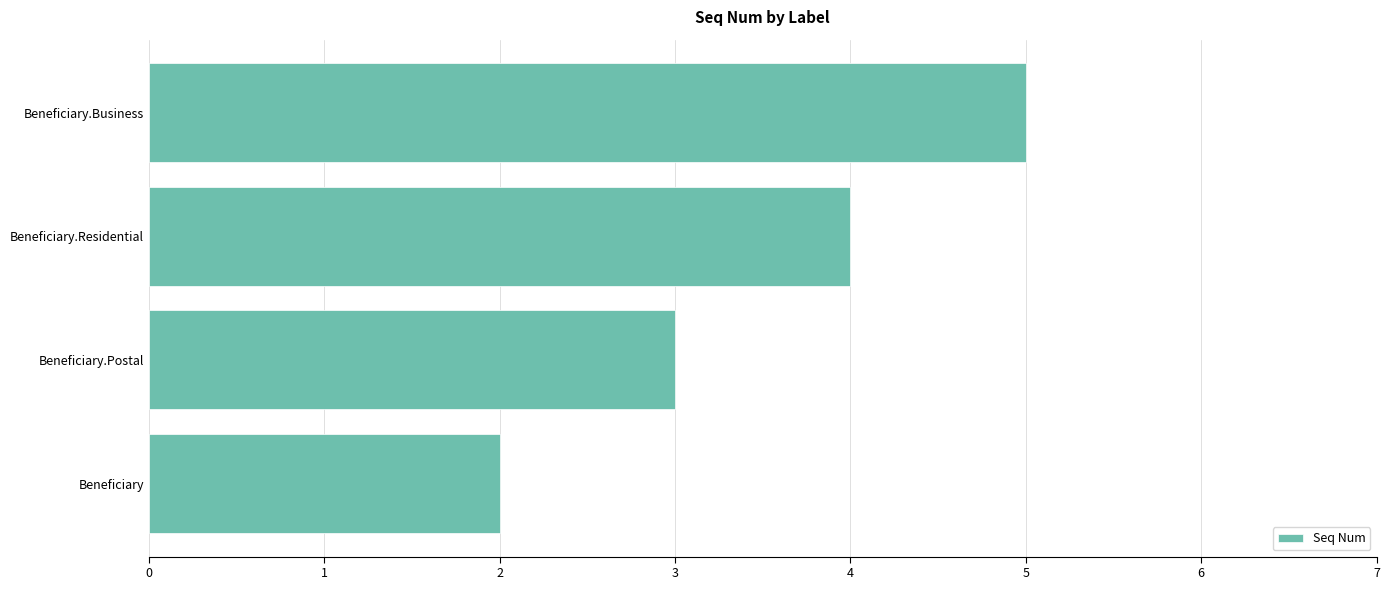

List the labels in order of value, smallest first.

Beneficiary, Beneficiary.Postal, Beneficiary.Residential, Beneficiary.Business